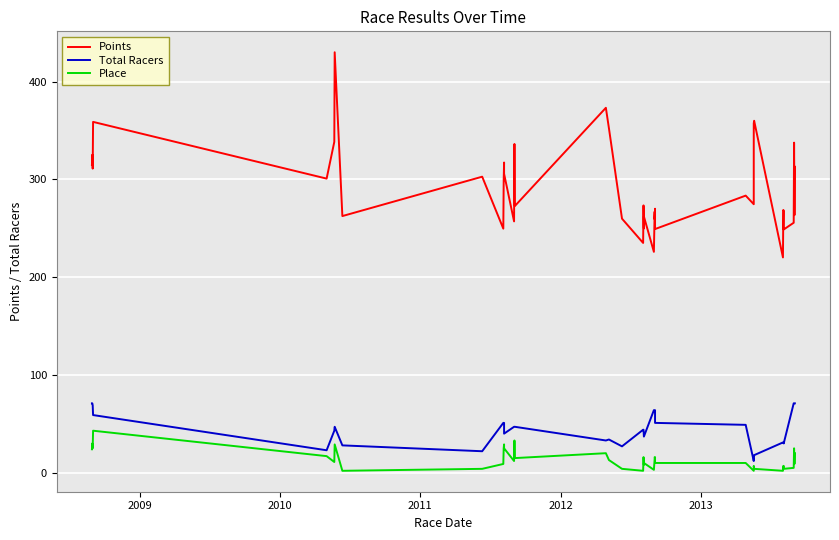

True or false: Points and Total Racers intersect in this chart.

False